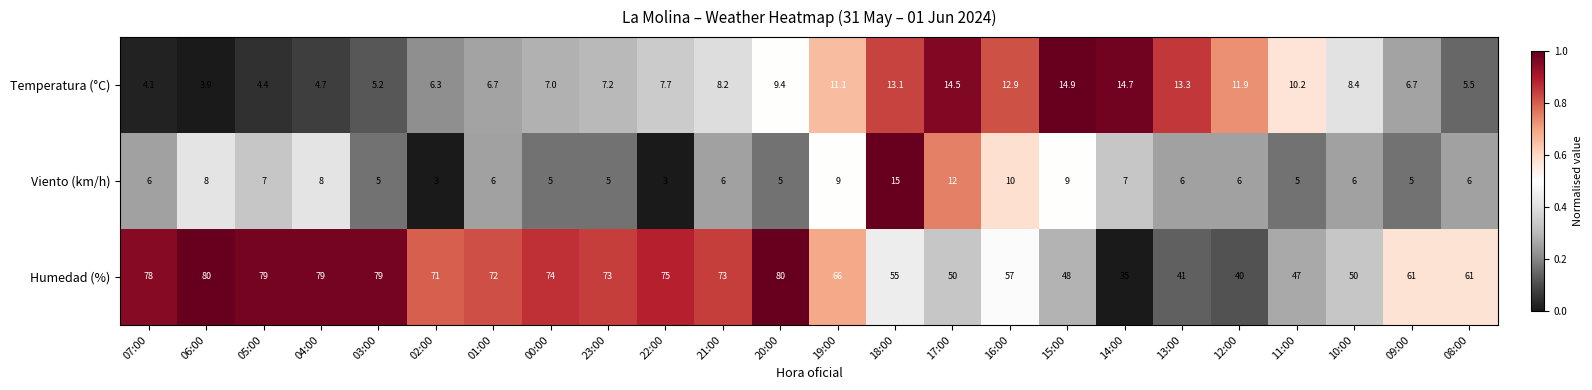

What is the difference between the highest and lowest values at 03:00?

74.0